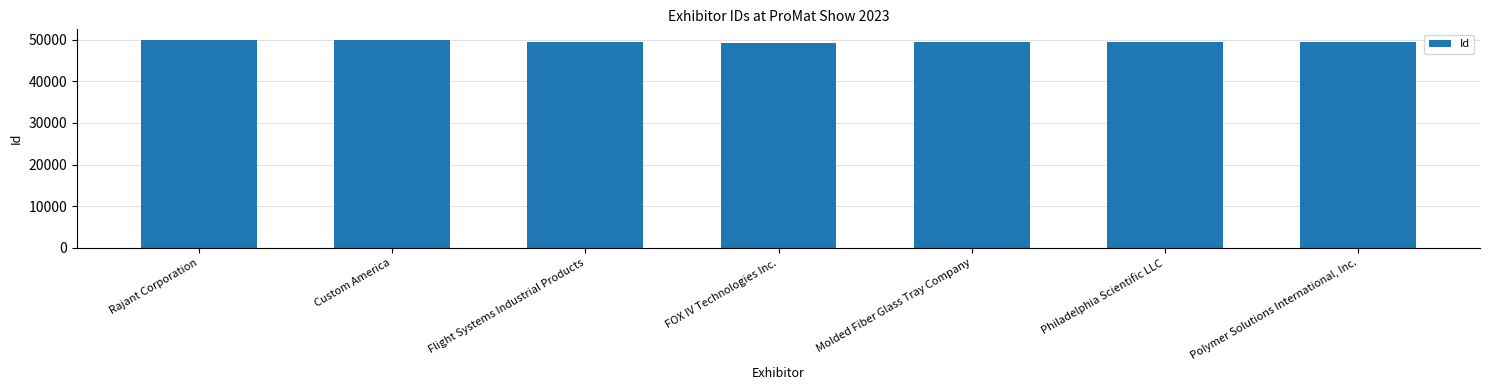

What is the change in value from Flight Systems Industrial Products to Molded Fiber Glass Tray Company?

+59